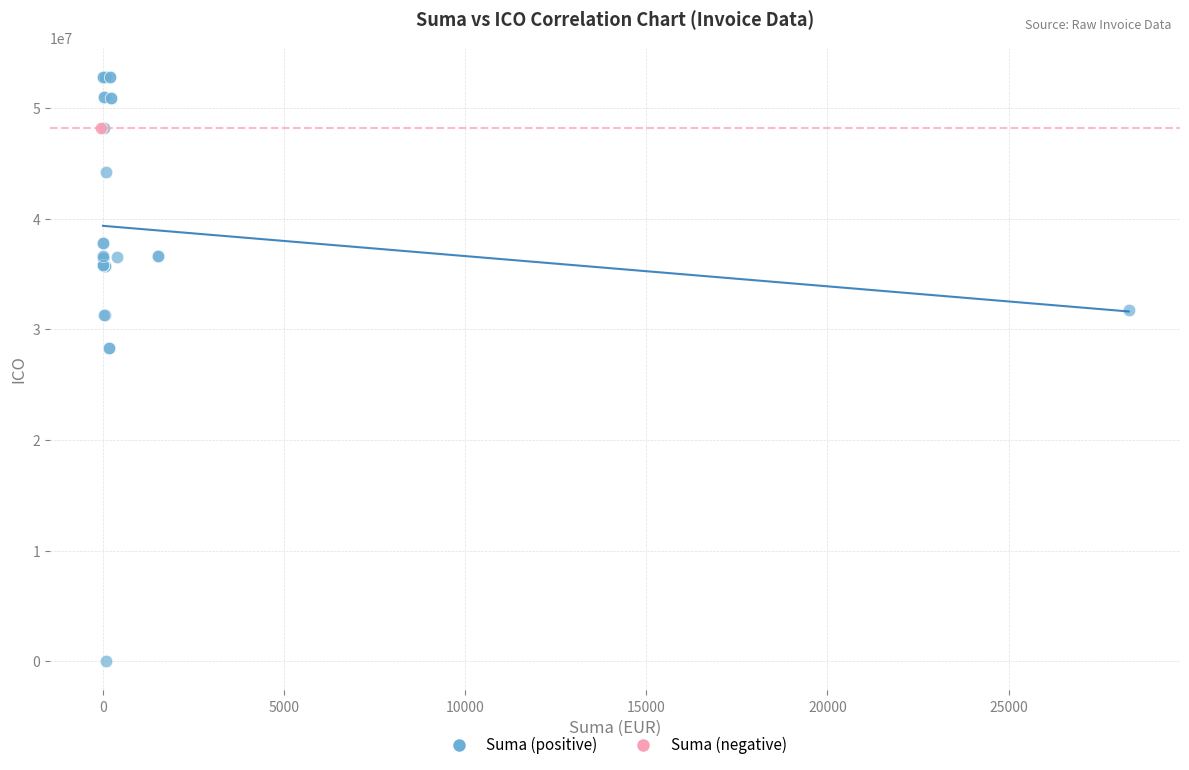

What are all the series names shown in the legend?

Suma (positive), Suma (negative)